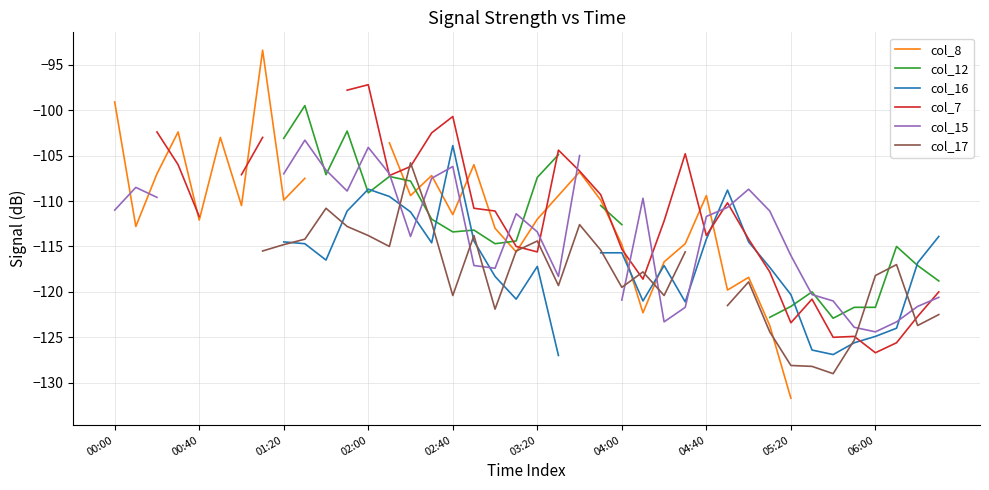

After their last crossing, which series has the higher values: col_16 or col_12?

col_16